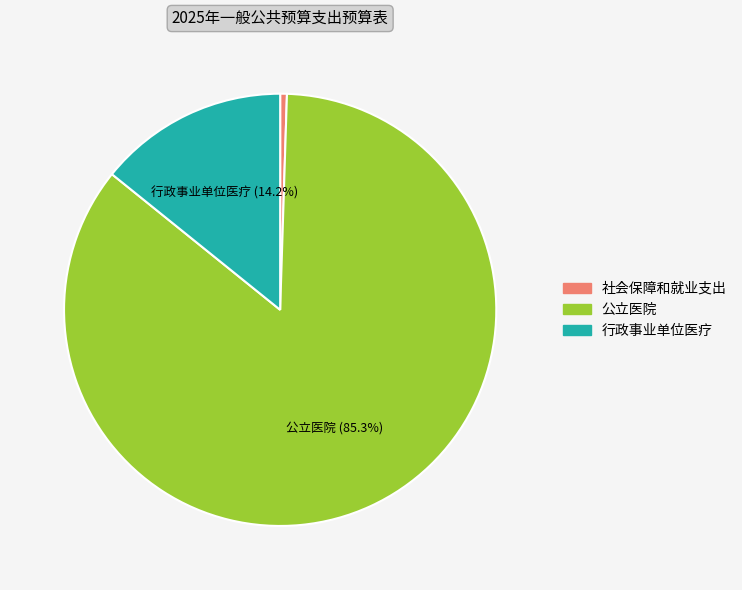

The 社会保障和就业支出 slice represents 1% of the pie. True or false?

True